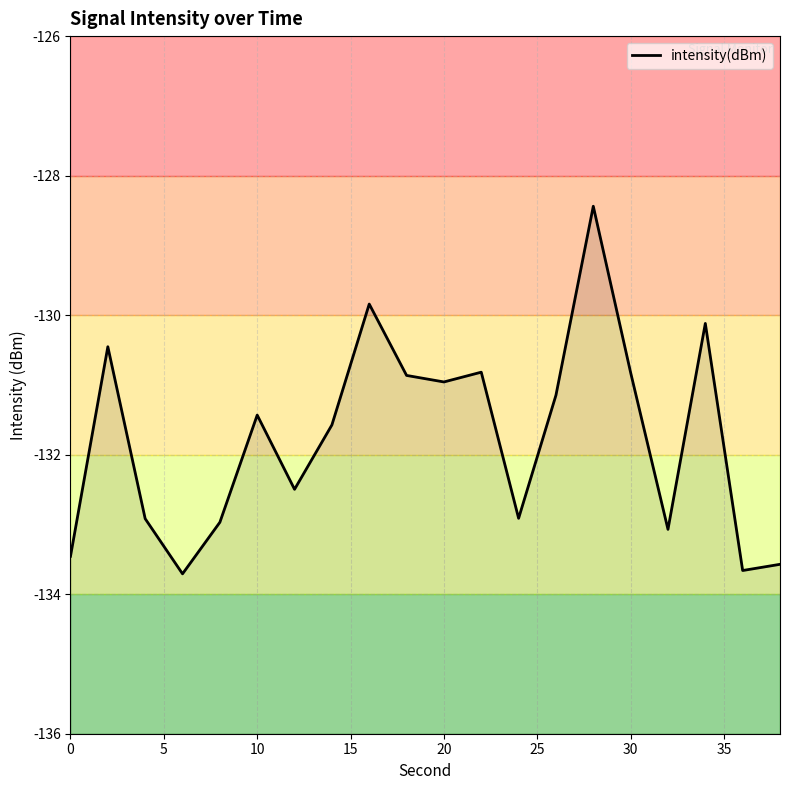

What is the minimum value shown in the chart?

-133.7